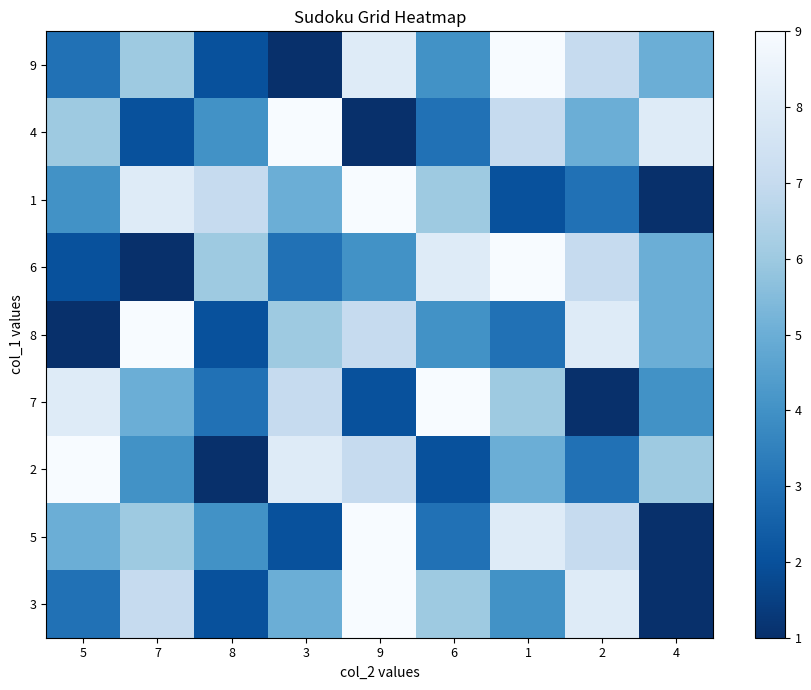

True or false: 8 has a value of 2 at 4.

False